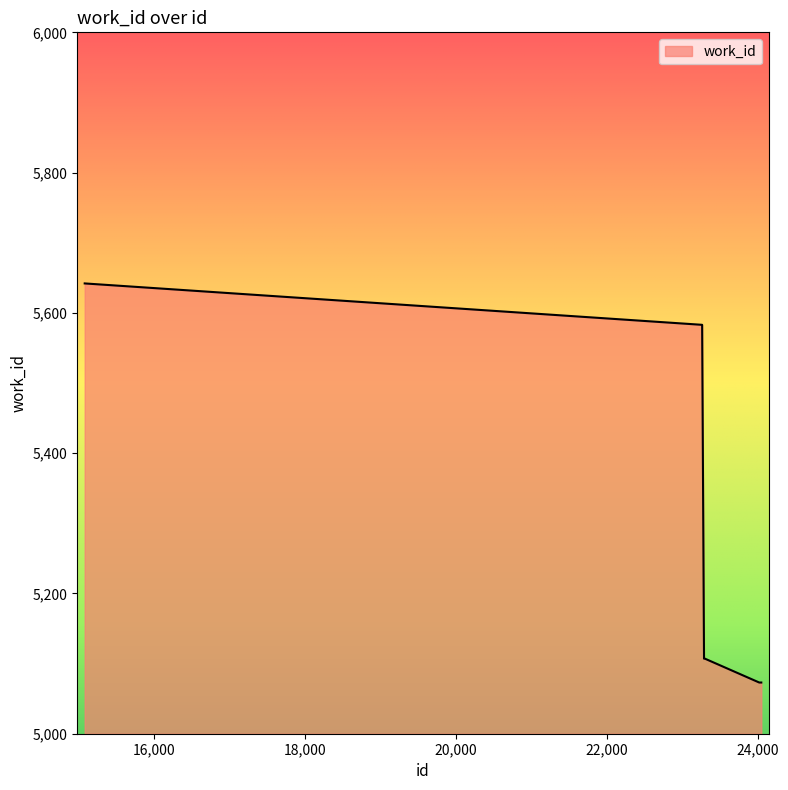

What is the difference between the maximum and minimum values?

569